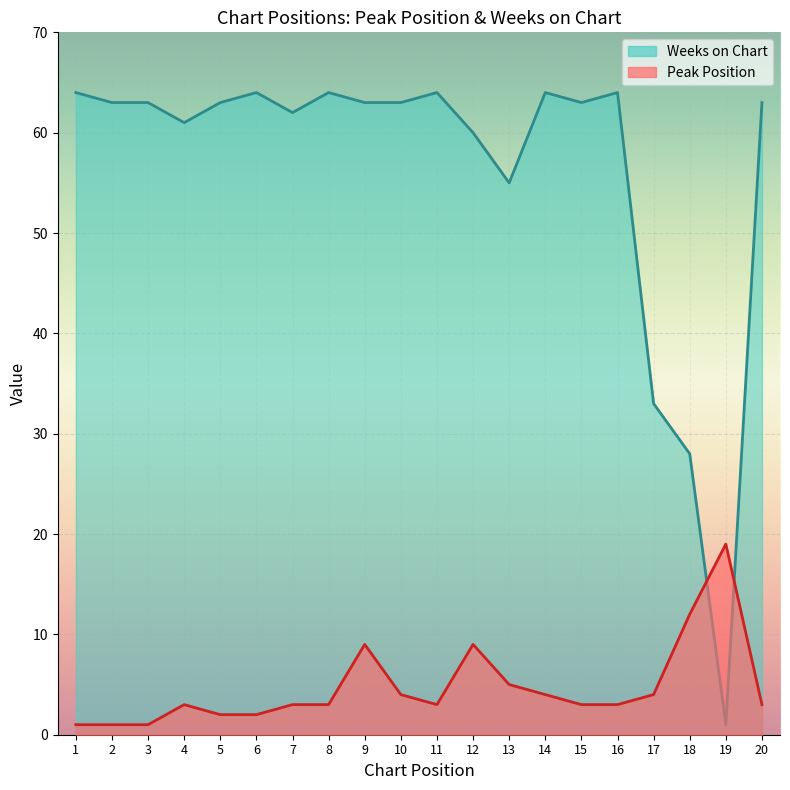

What is the difference between the second highest and minimum values in the Weeks on Chart series?

63